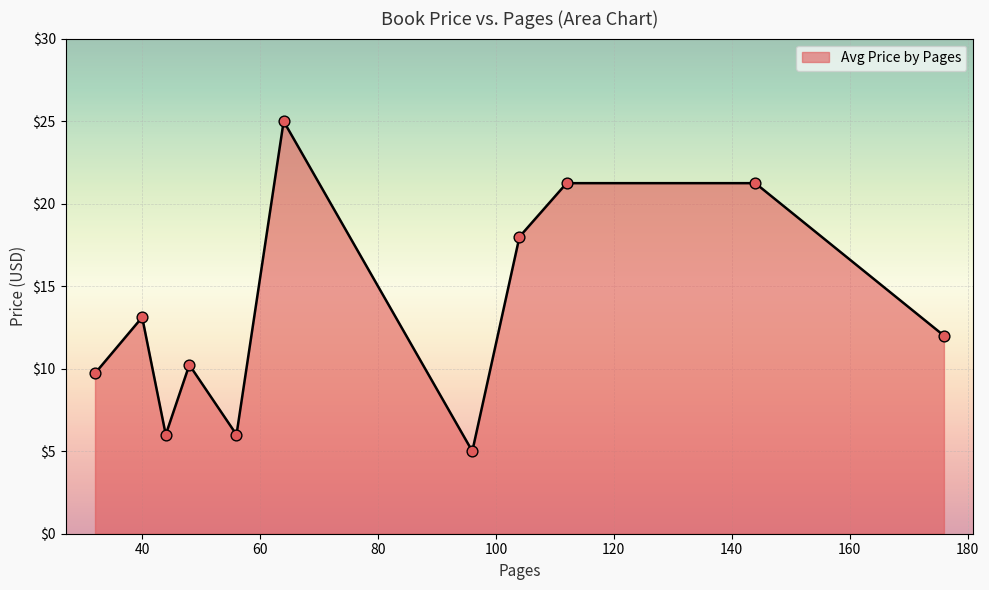

What is the greatest value displayed?

25.0